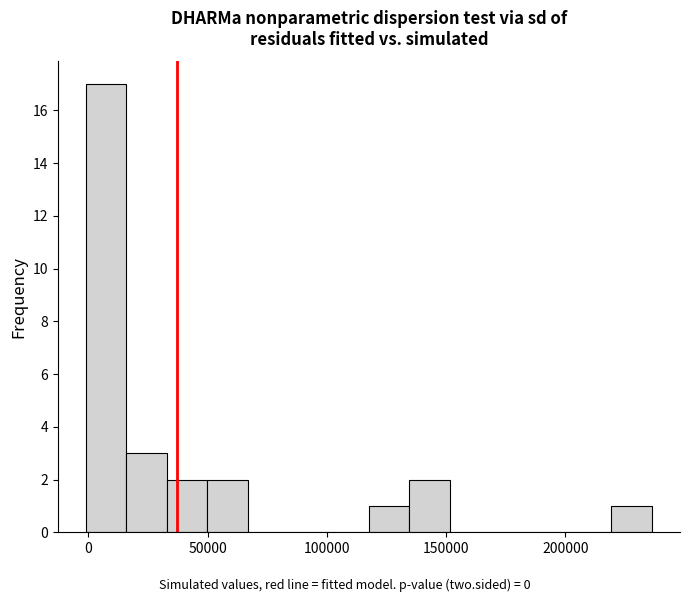

Read against the x-axis, roughly where is the centre of the tallest bar?

5000